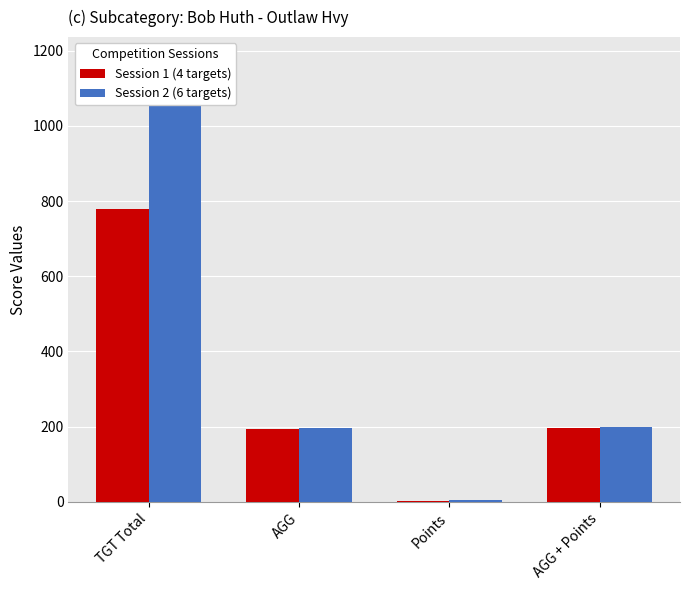

Which has a higher value, AGG or AGG + Points?

AGG + Points